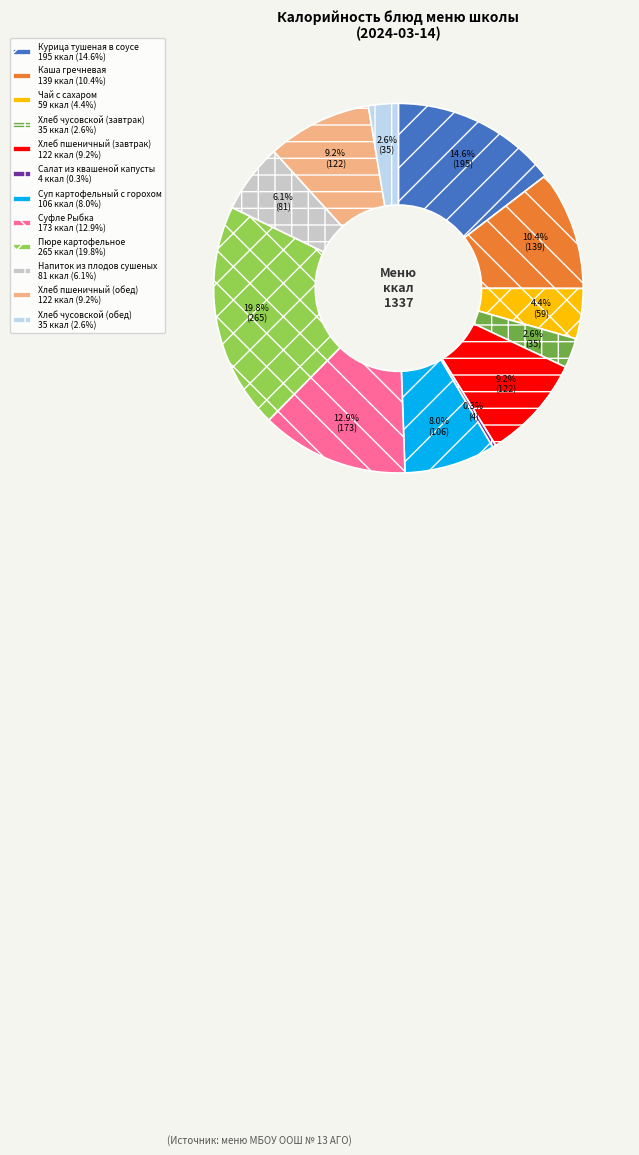

Which has a higher value, Хлеб пшеничный (обед) 122 ккал (9.2%) or Чай с сахаром 59 ккал (4.4%)?

Хлеб пшеничный (обед) 122 ккал (9.2%)